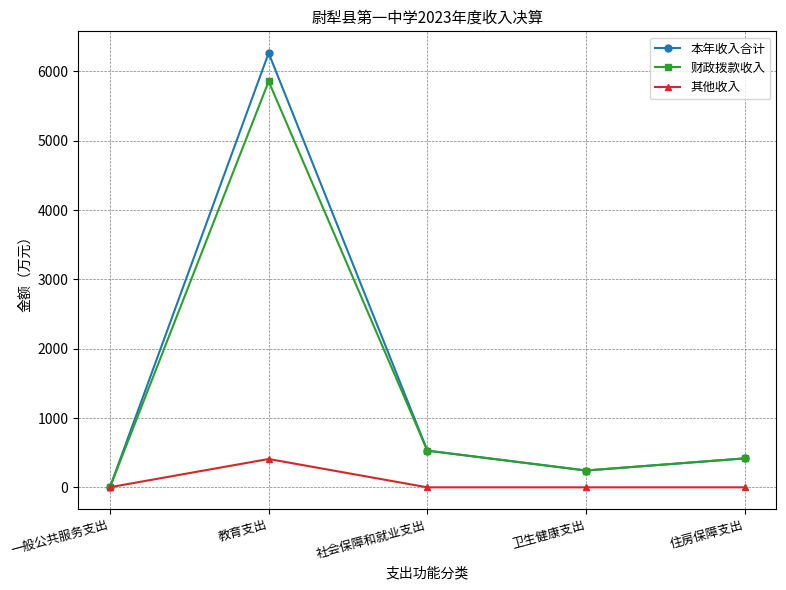

Rank the series by their maximum value, from lowest to highest.

其他收入, 财政拨款收入, 本年收入合计